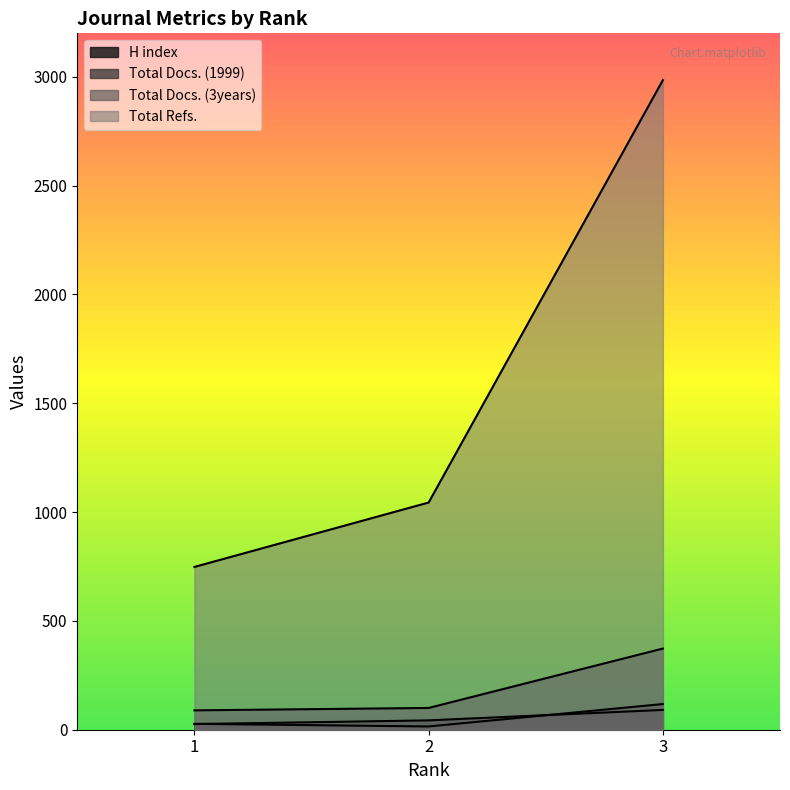

What is the maximum value for Total Refs.?

2985